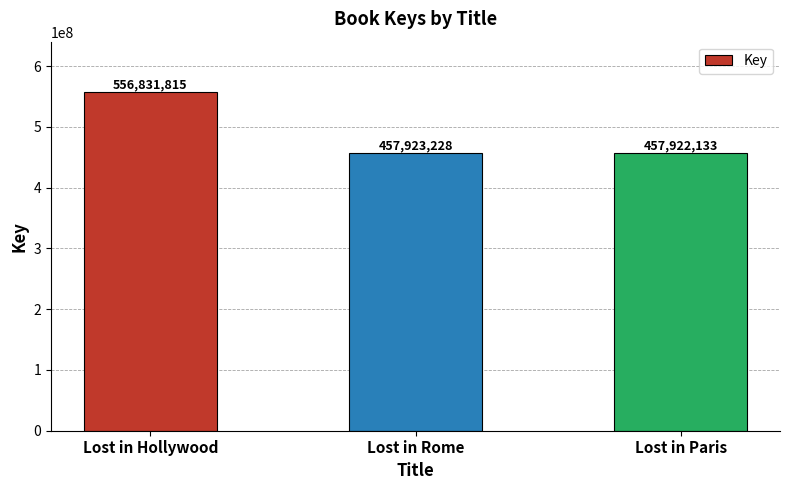

What is the label of the 3rd bar from the left?

Lost in Paris